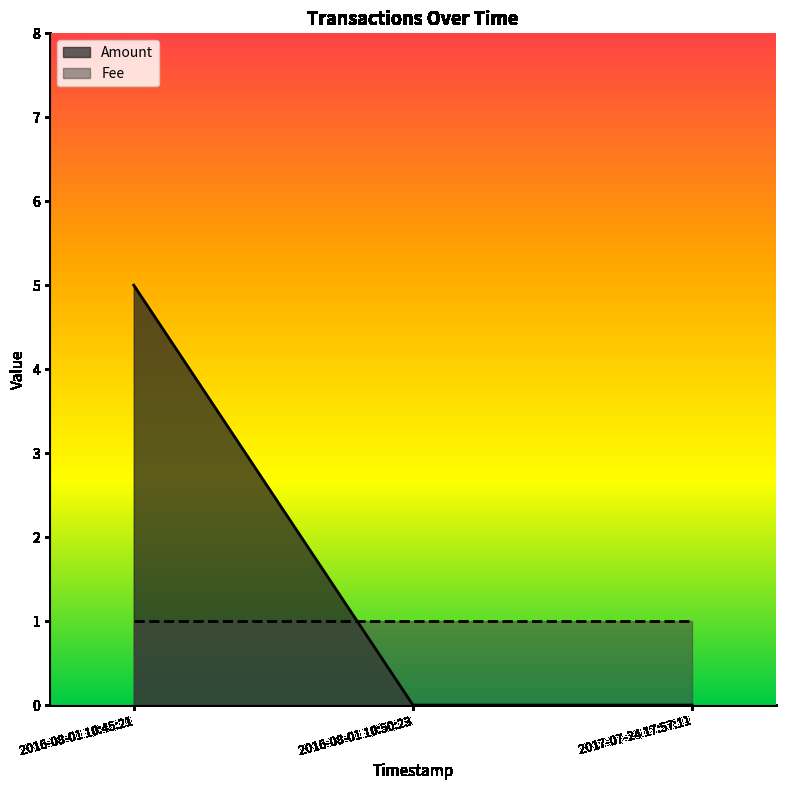

True or false: Amount has a value of 0 at 2017-07-24 17:57:11.

True